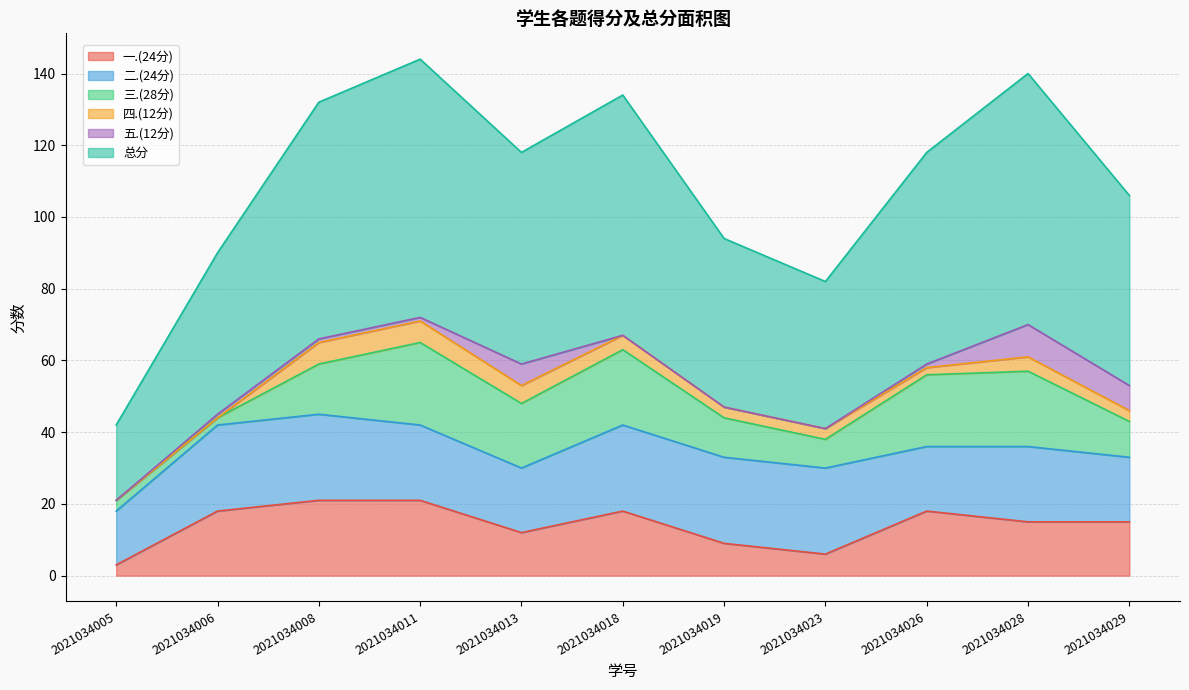

What is the maximum value shown in the chart?

72